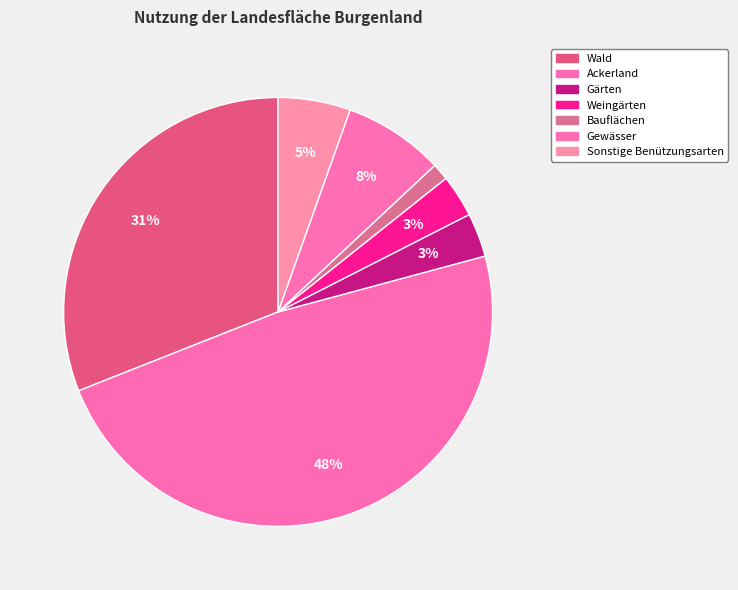

Between Wald and Gärten, which is larger?

Wald